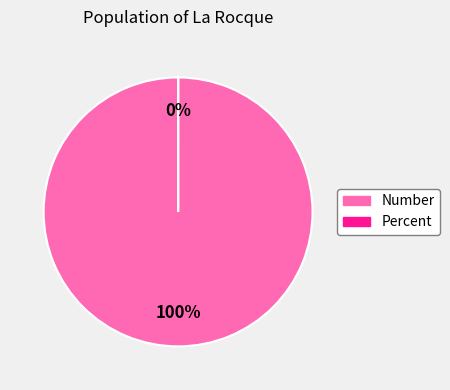

To the nearest percent, what is the average slice percentage?

50%